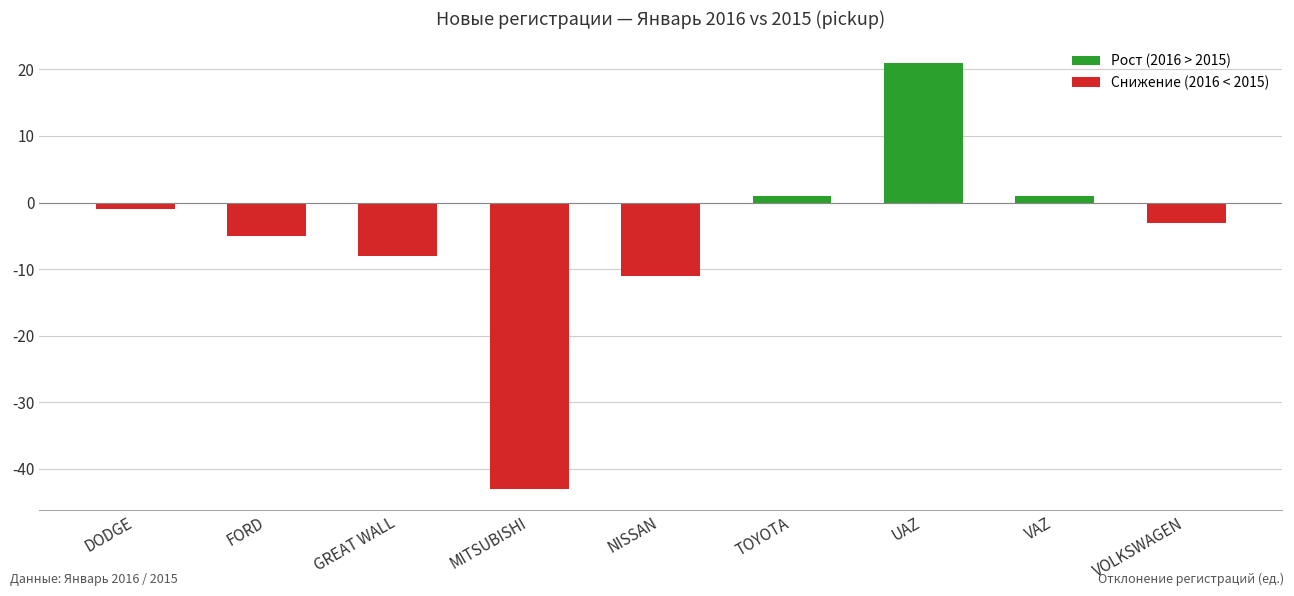

What is the difference between the maximum and minimum values in the Рост (2016 > 2015) series?

21